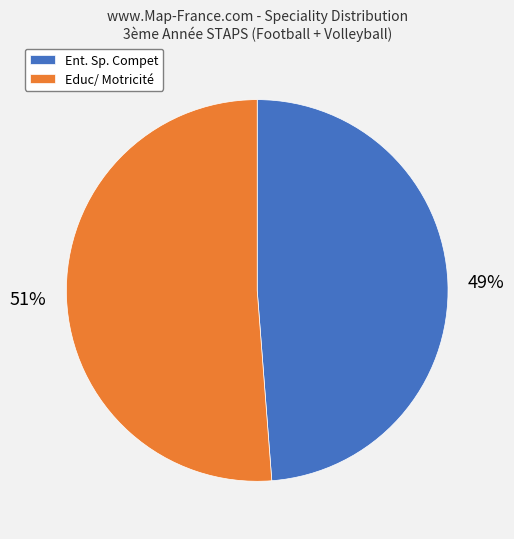

Which slice is the smallest?

Ent. Sp. Compet